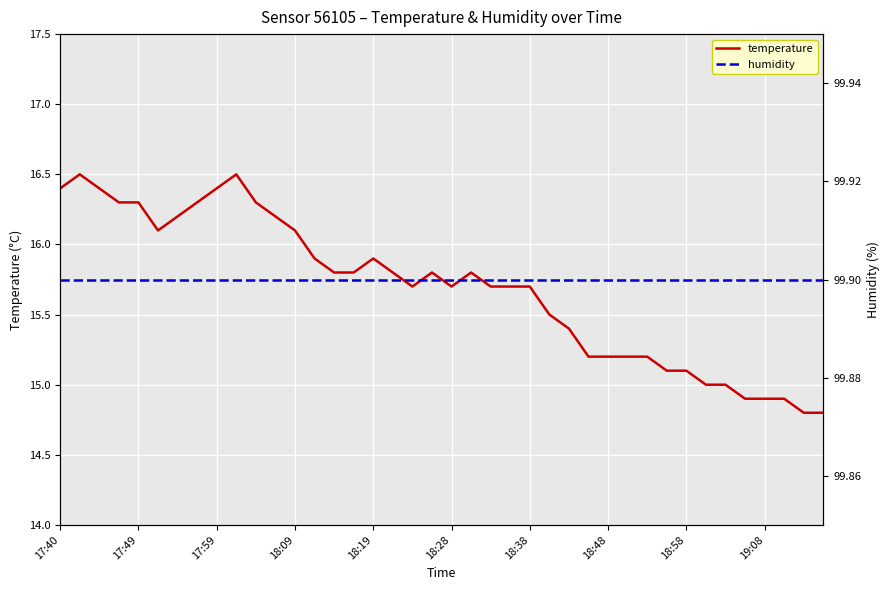

List the series in order of their peak value, lowest first.

temperature, humidity